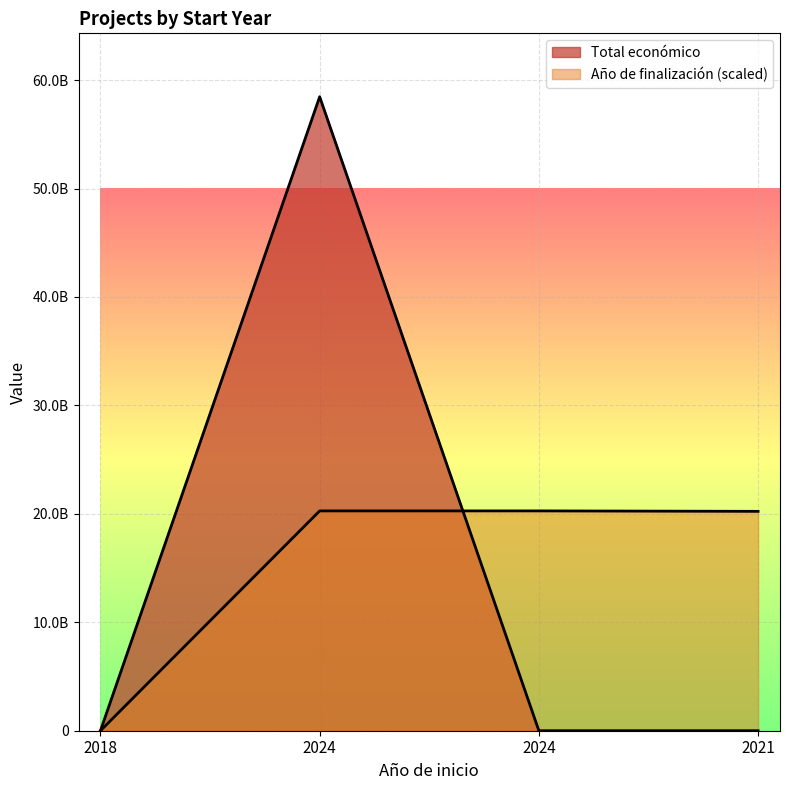

What is the average value of the Año de finalización series?

15192500000